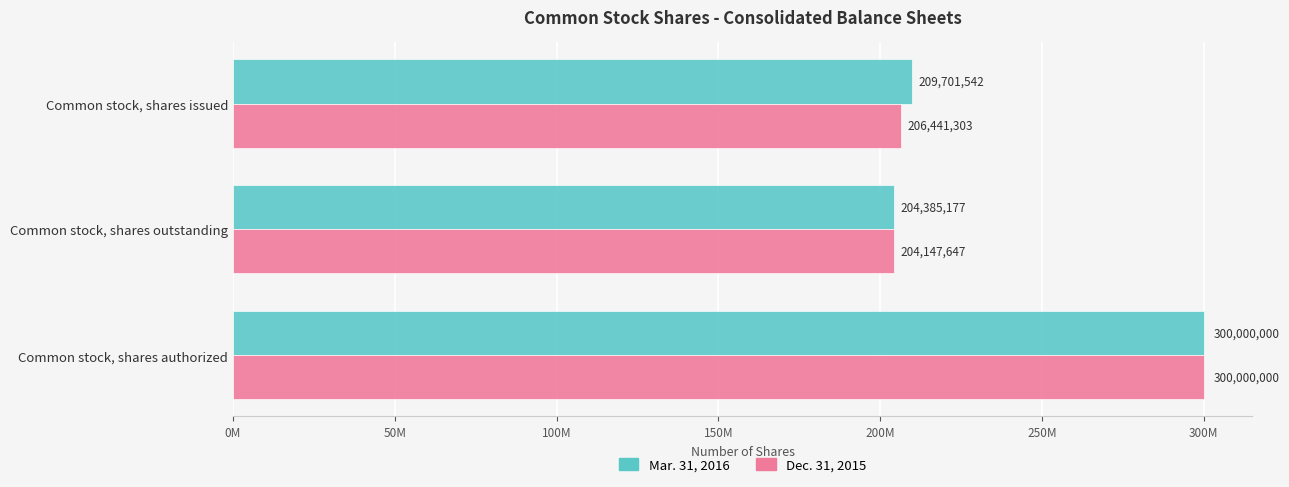

What are all the series names shown in the legend?

Mar. 31, 2016, Dec. 31, 2015